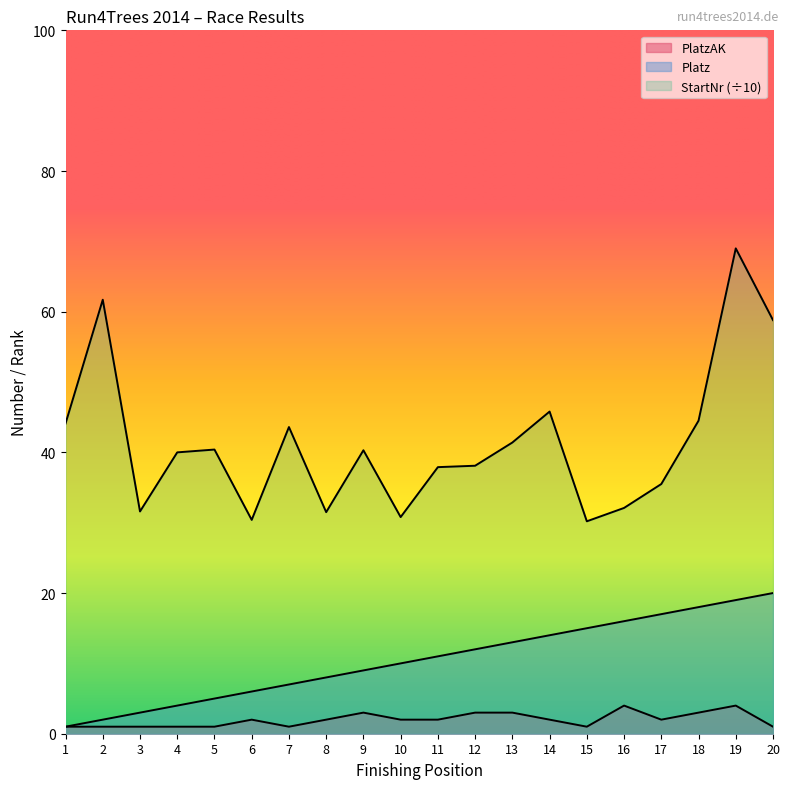

Reading right to left, transcribe all the data shown in this chart.

Platz: 20.0	19.0	18.0	17.0	16.0	15.0	14.0	13.0	12.0	11.0	10.0	9.0	8.0	7.0	6.0	5.0	4.0	3.0	2.0	1.0
PlatzAK: 1.0	4.0	3.0	2.0	4.0	1.0	2.0	3.0	3.0	2.0	2.0	3.0	2.0	1.0	2.0	1.0	1.0	1.0	1.0	1.0
StartNr: 58.8	69.0	44.5	35.5	32.1	30.2	45.8	41.4	38.1	37.9	30.8	40.3	31.5	43.6	30.4	40.4	40.0	31.6	61.7	44.1